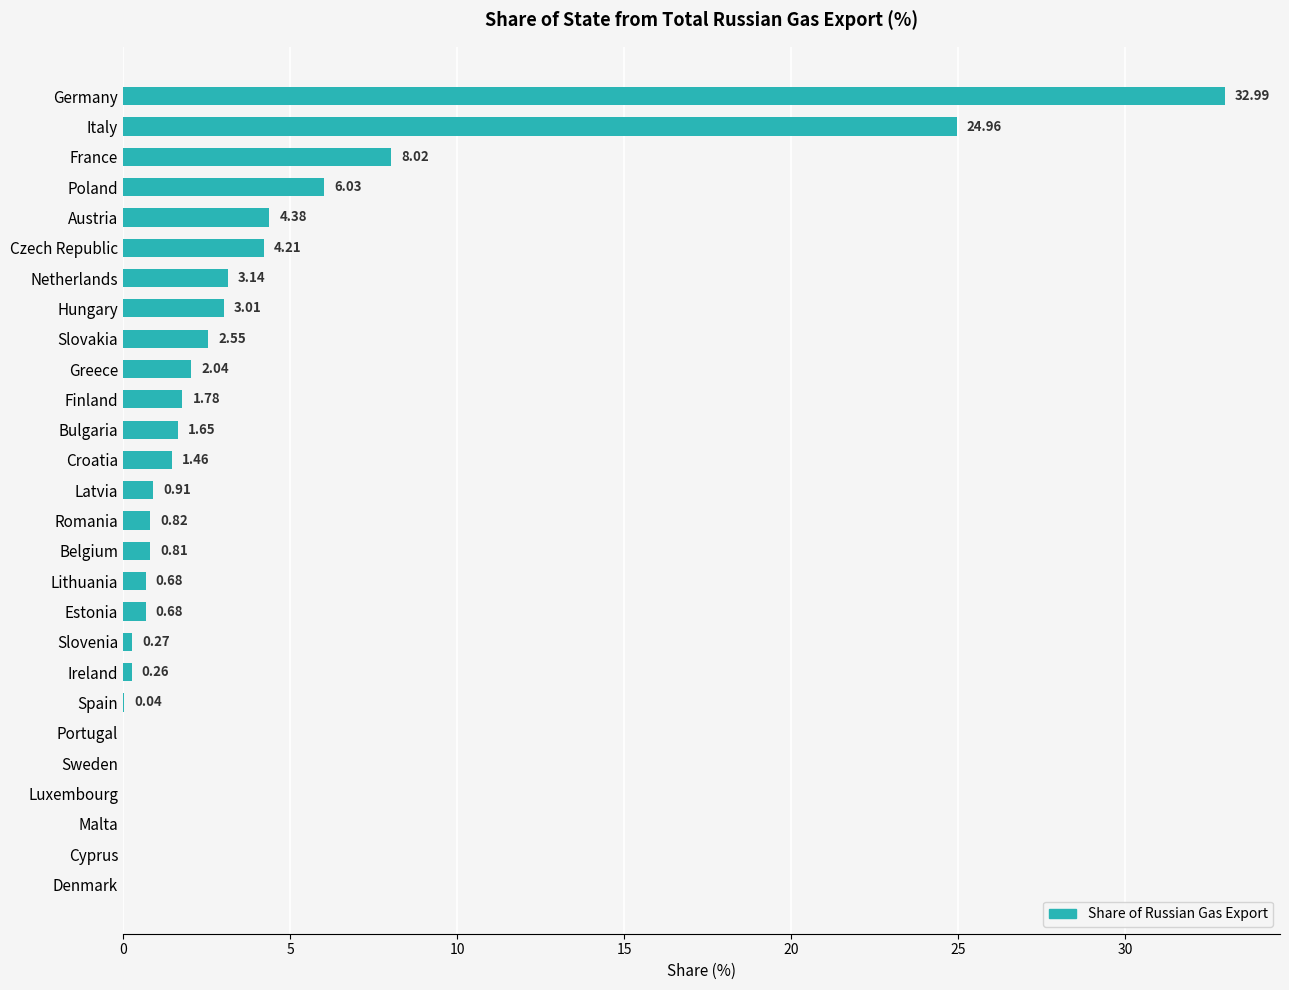

What is the sum of all values?

100.7